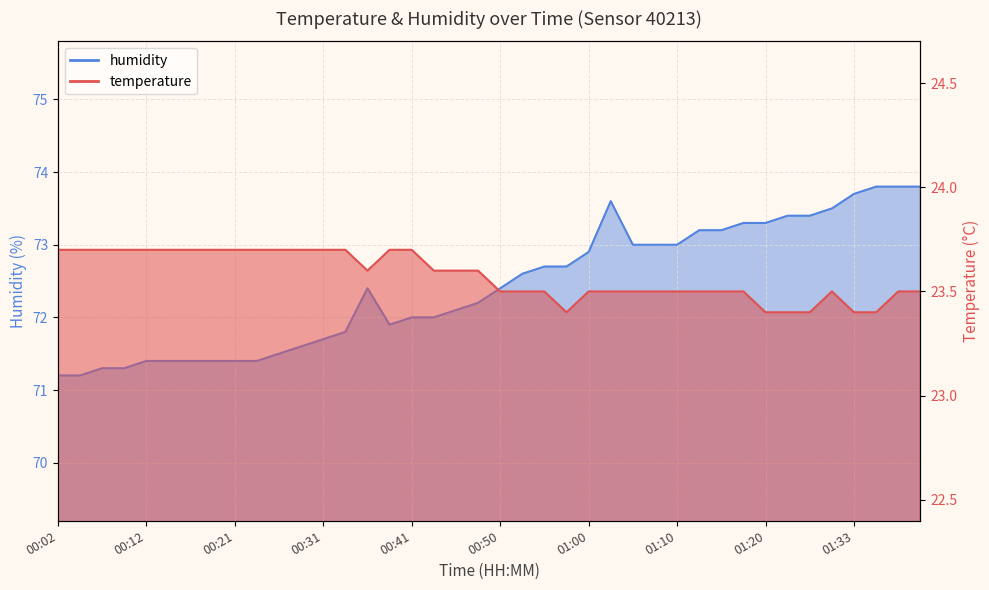

What is the spread (max minus min) of values at 00:41?

48.3